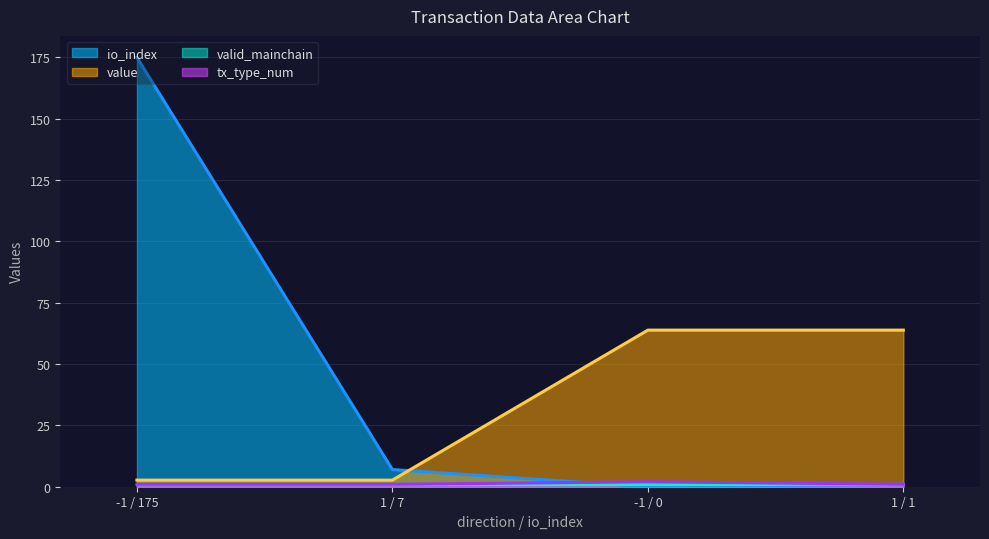

What is the minimum value for tx_type_num?

1.0